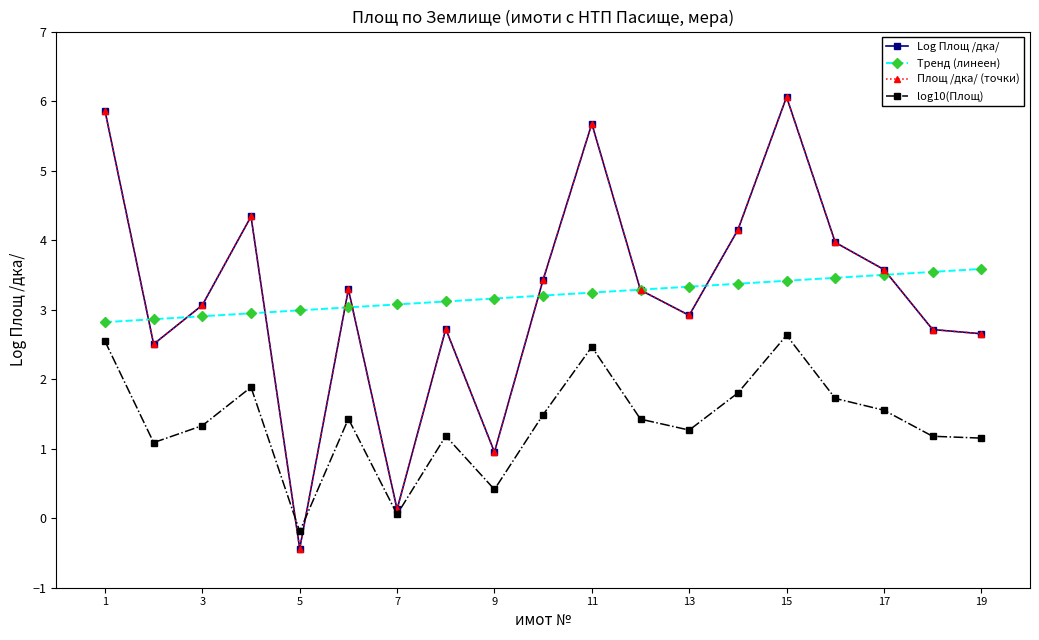

Does the chart have visible grid lines?

No